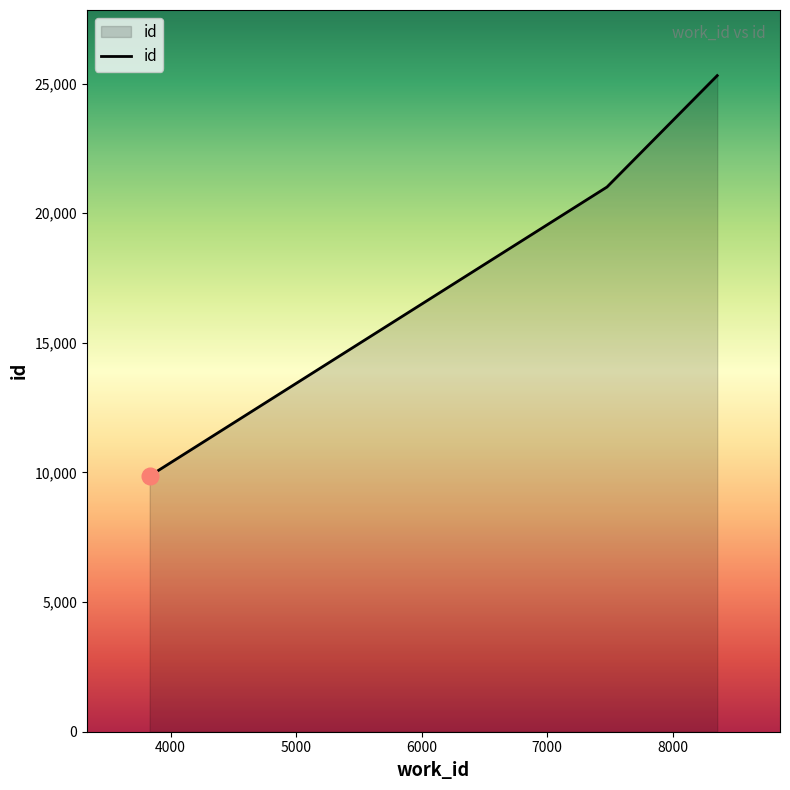

What is the greatest value displayed?

25306